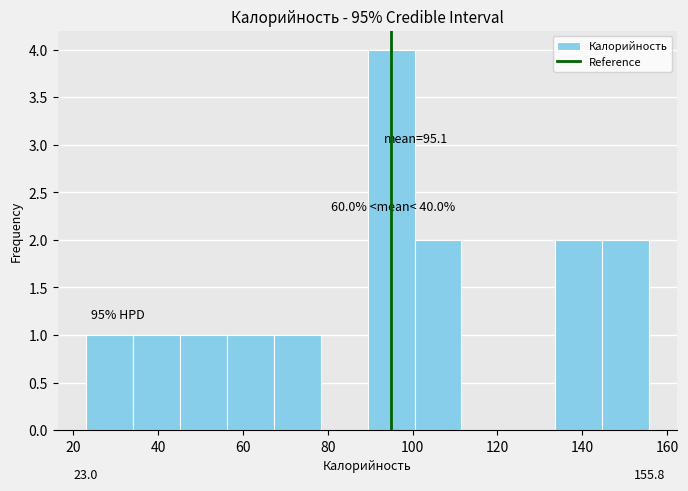

Which range on the x-axis has the tallest bar?

90 to 100